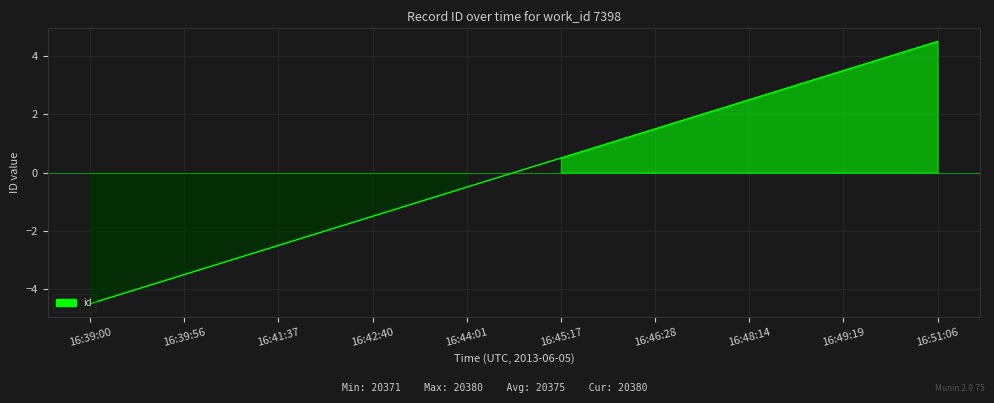

Rank the categories by value from lowest to highest.

16:39:00, 16:39:56, 16:41:37, 16:42:40, 16:44:01, 16:45:17, 16:46:28, 16:48:14, 16:49:19, 16:51:06